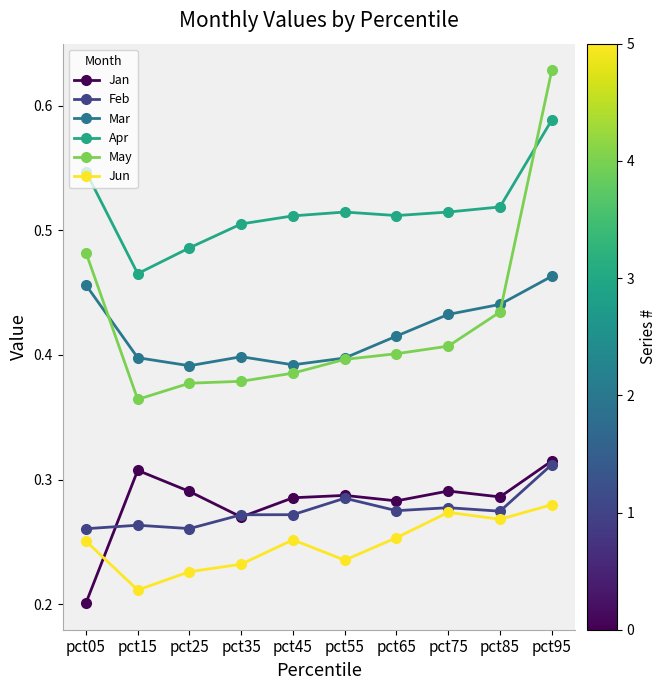

At which label is May closest to 0?

pct15